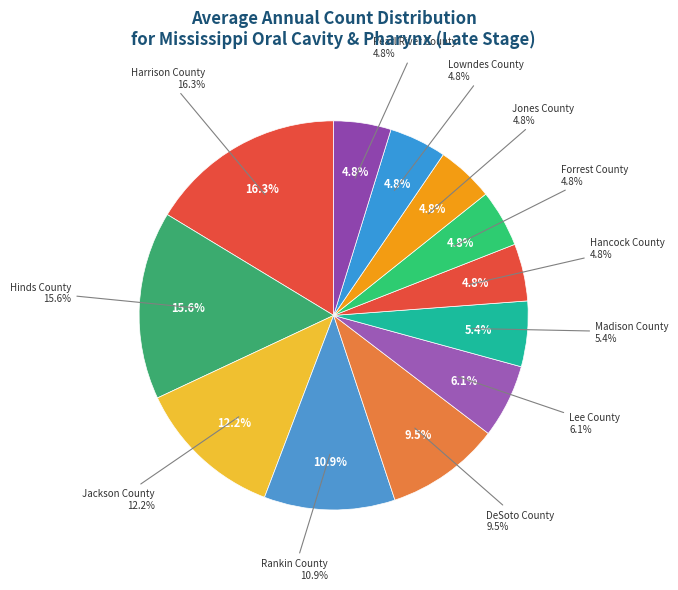

Rank the categories by value from lowest to highest.

Hancock County, Forrest County, Jones County, Lowndes County, Pearl River County, Madison County, Lee County, DeSoto County, Rankin County, Jackson County, Hinds County, Harrison County